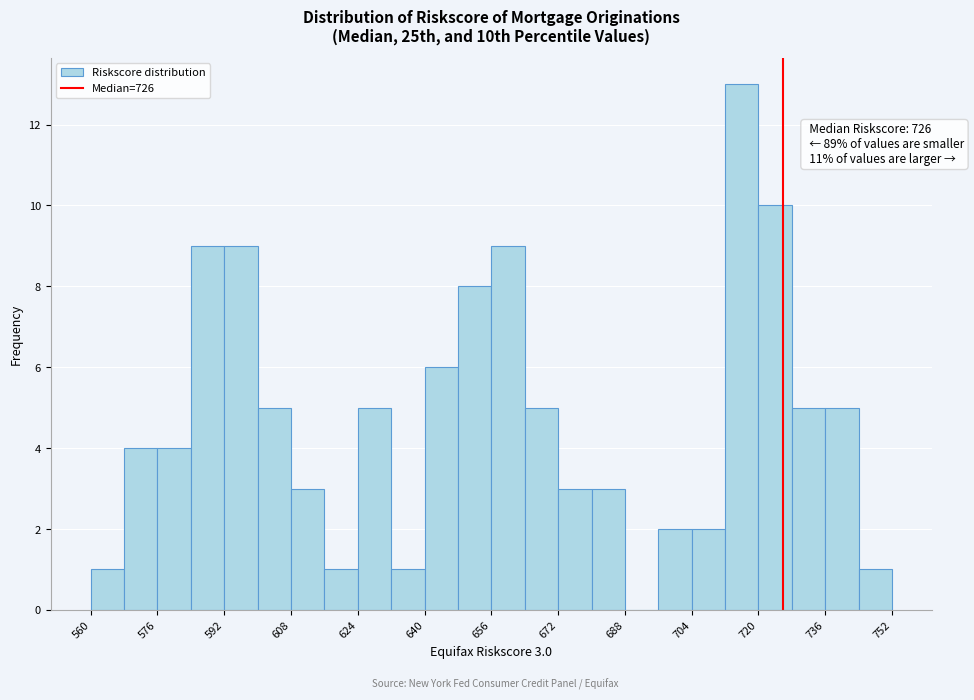

Over which range of the x-axis is the bar tallest?

712 to 720